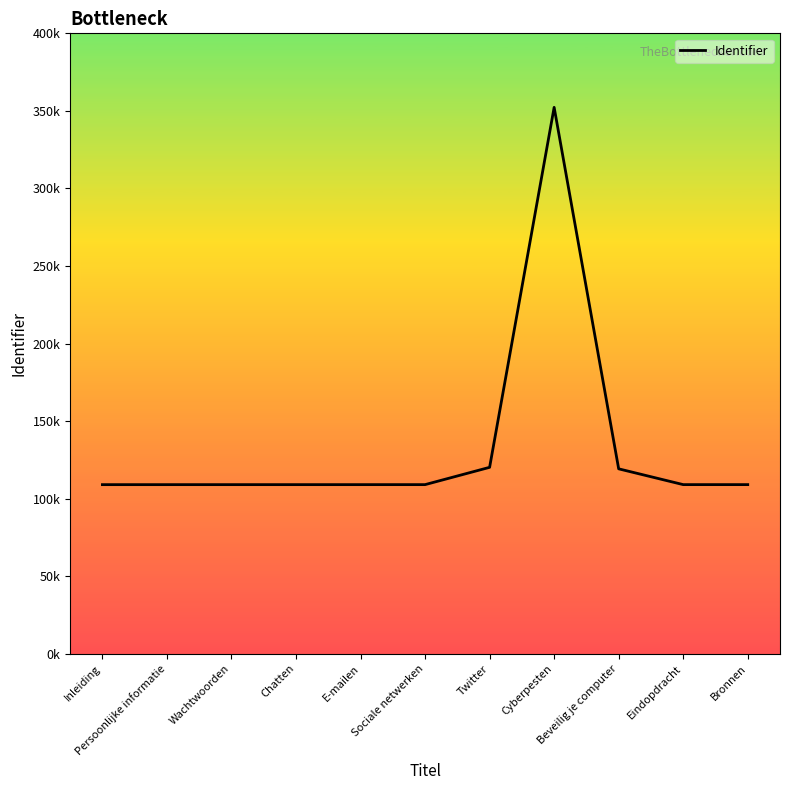

Is this an area chart (filled region under the line)?

No